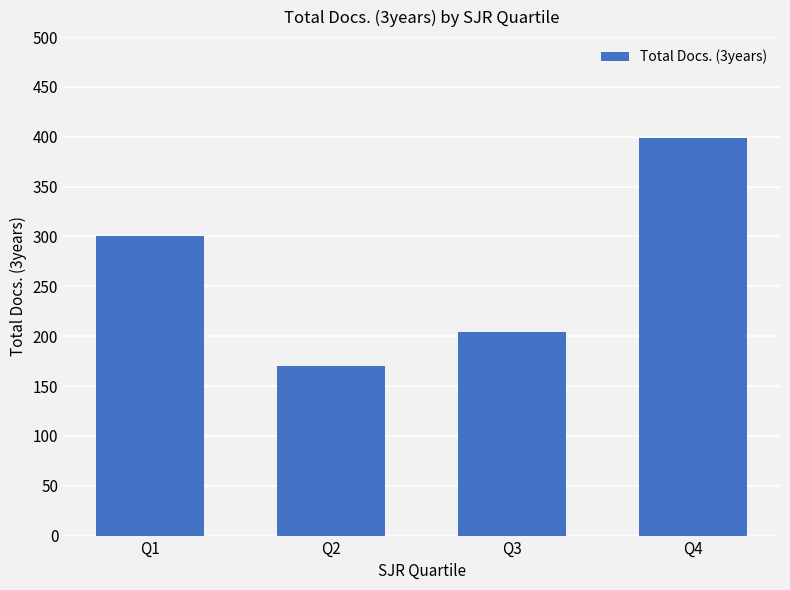

Rank the categories by value from lowest to highest.

Q2, Q3, Q1, Q4